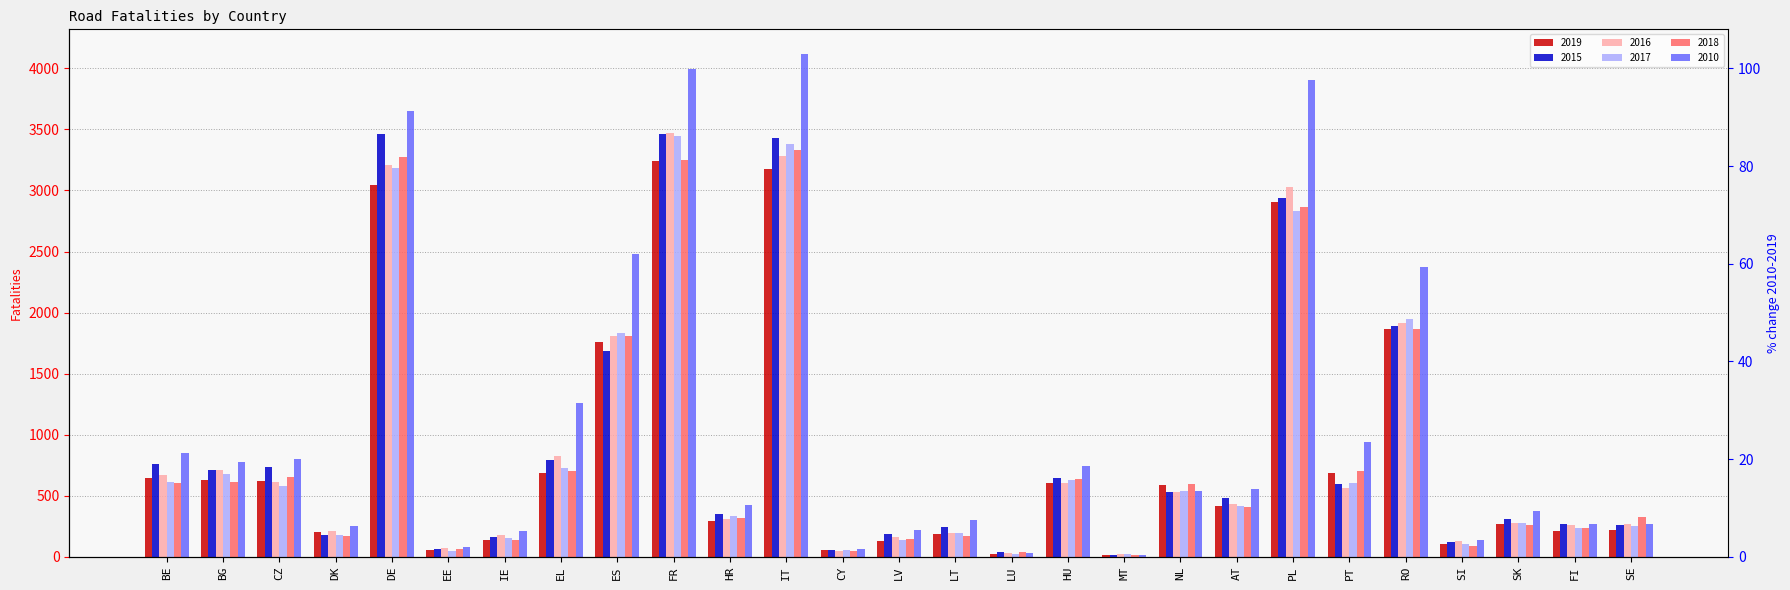

Which has a higher value, CY or DE?

DE